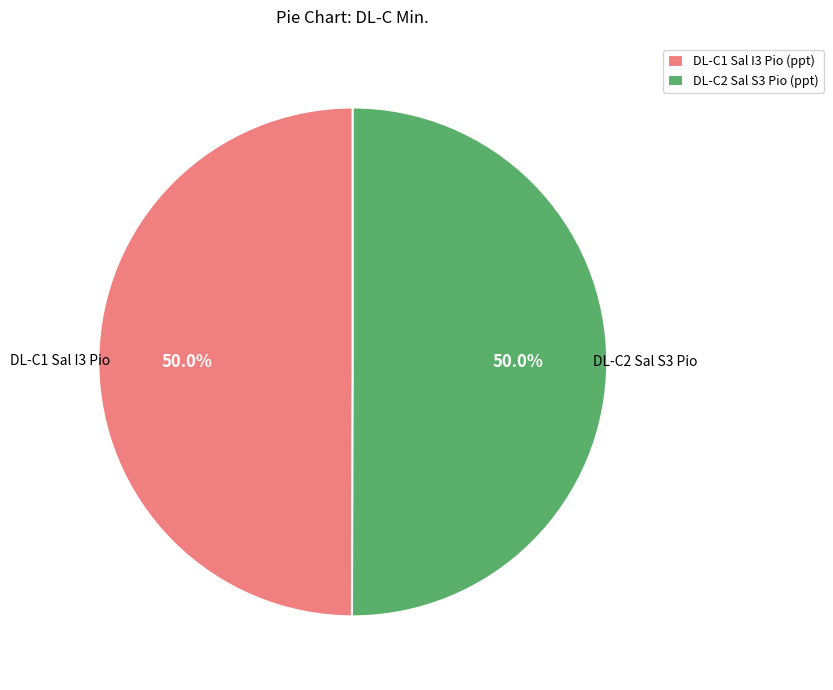

What is the total percentage of DL-C2 Sal S3 Pio and DL-C1 Sal I3 Pio?

100.0%